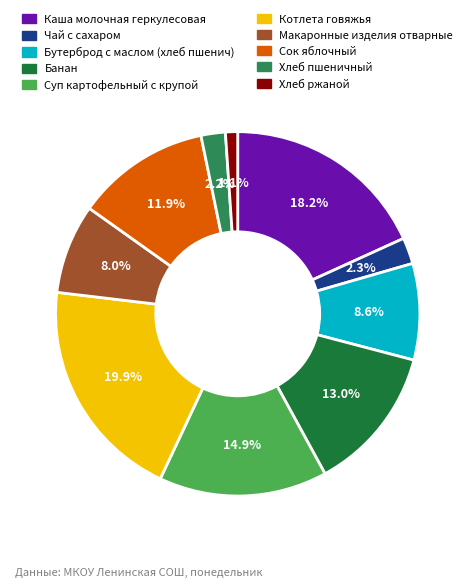

To the nearest percent, what is the average slice percentage?

10%